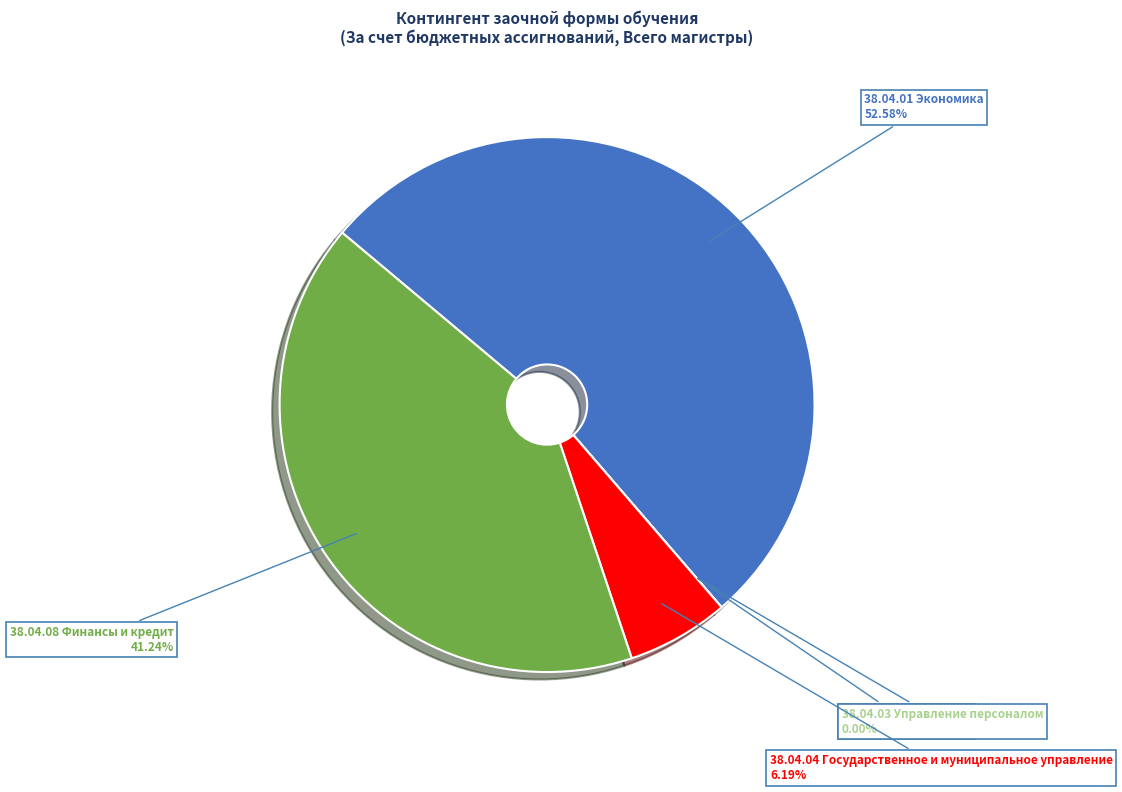

Combined, do 38.04.01 Экономика and 38.04.04 Государственное и муниципальное управление account for over 50%?

Yes